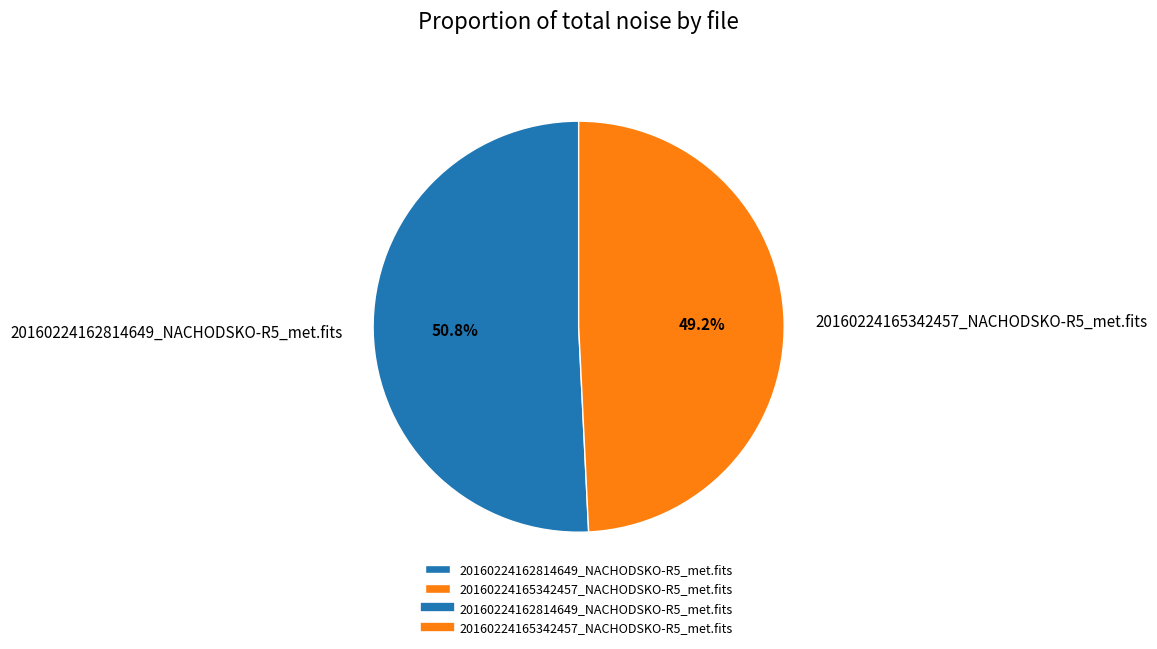

Rank the categories by value from highest to lowest.

20160224162814649_NACHODSKO-R5_met.fits, 20160224165342457_NACHODSKO-R5_met.fits